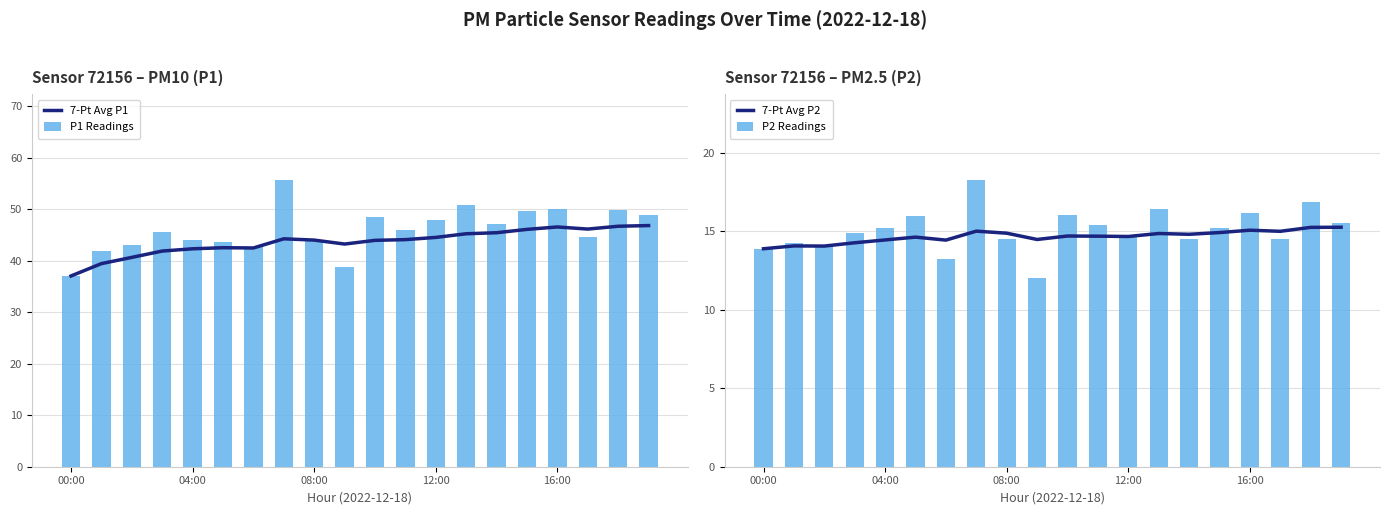

What is the difference between the second highest and second lowest values in the P1 Readings series?

12.1